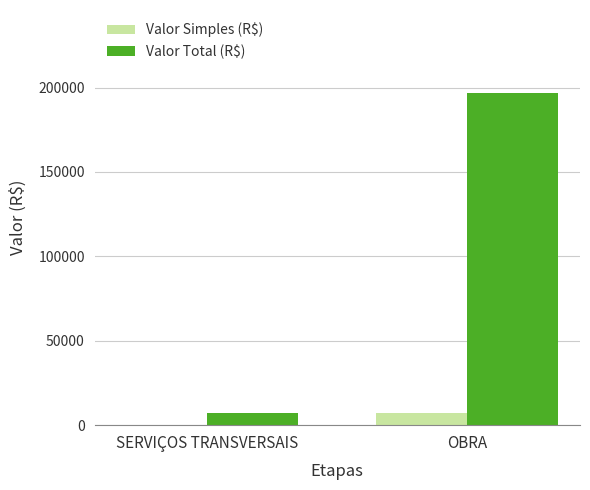

Are the bars grouped side by side (vs. stacked)?

Yes